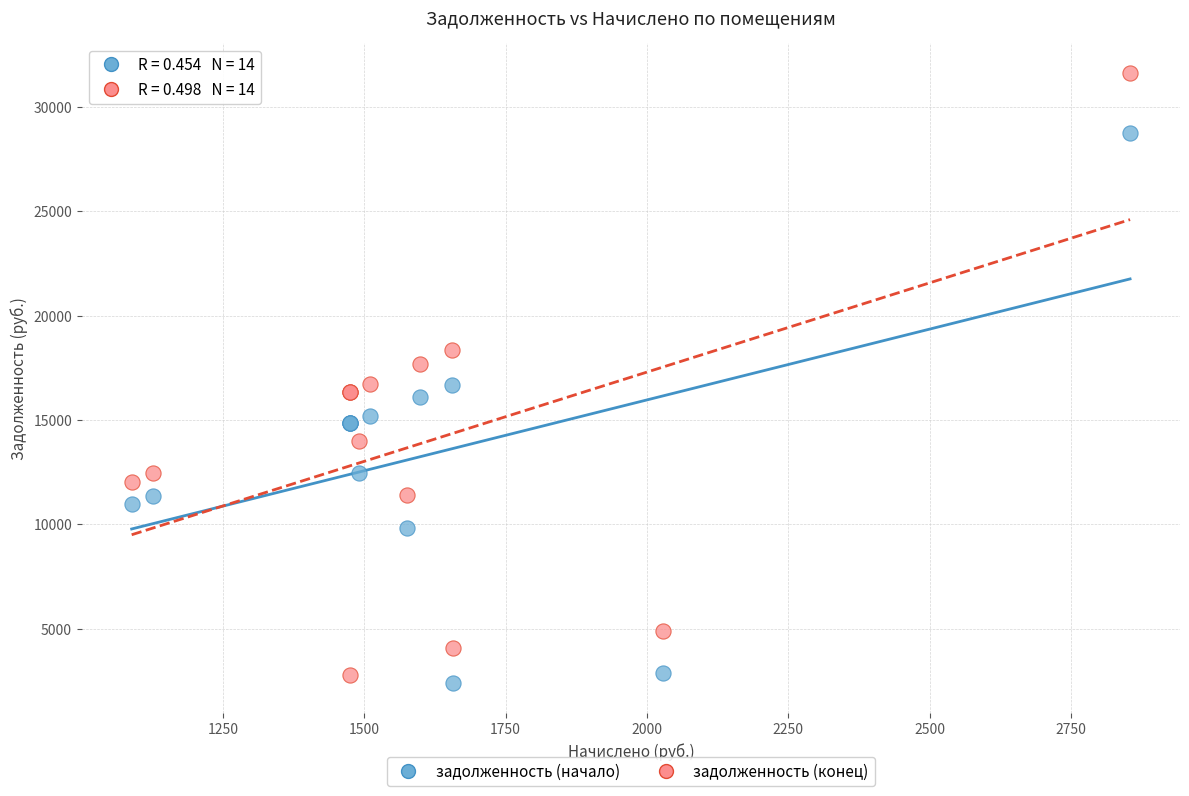

What is the X range (max minus min) for the scatter plot?

1766.3